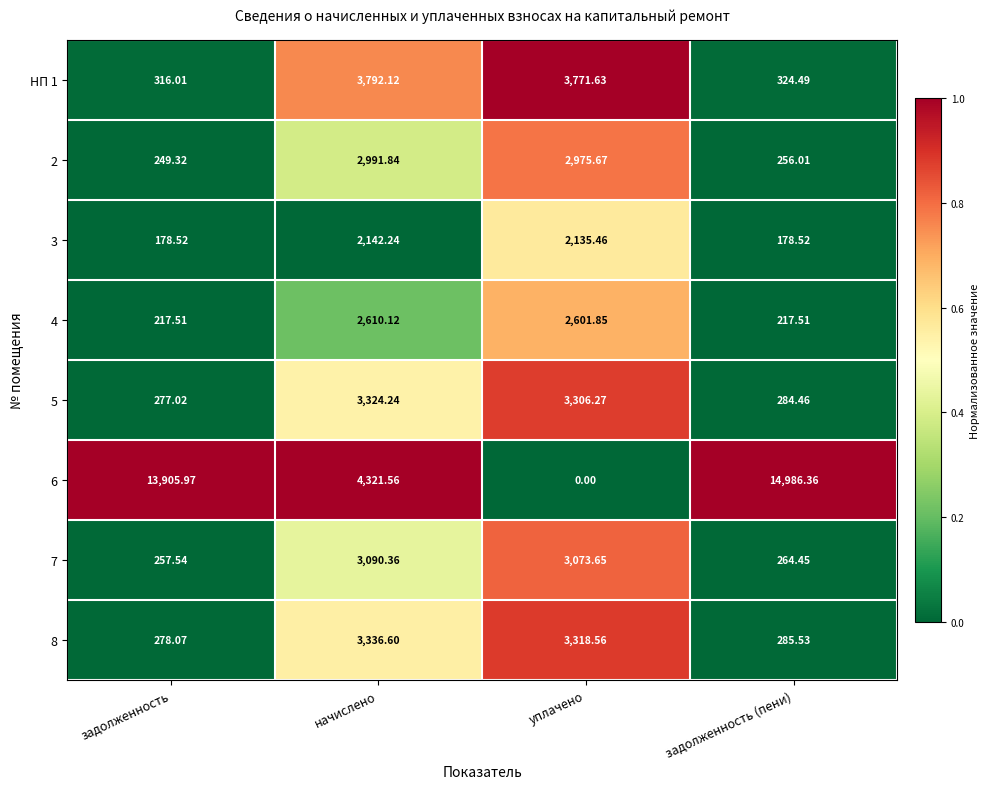

List the labels in order of 6 value, smallest first.

уплачено, начислено, задолженность, задолженность (пени)